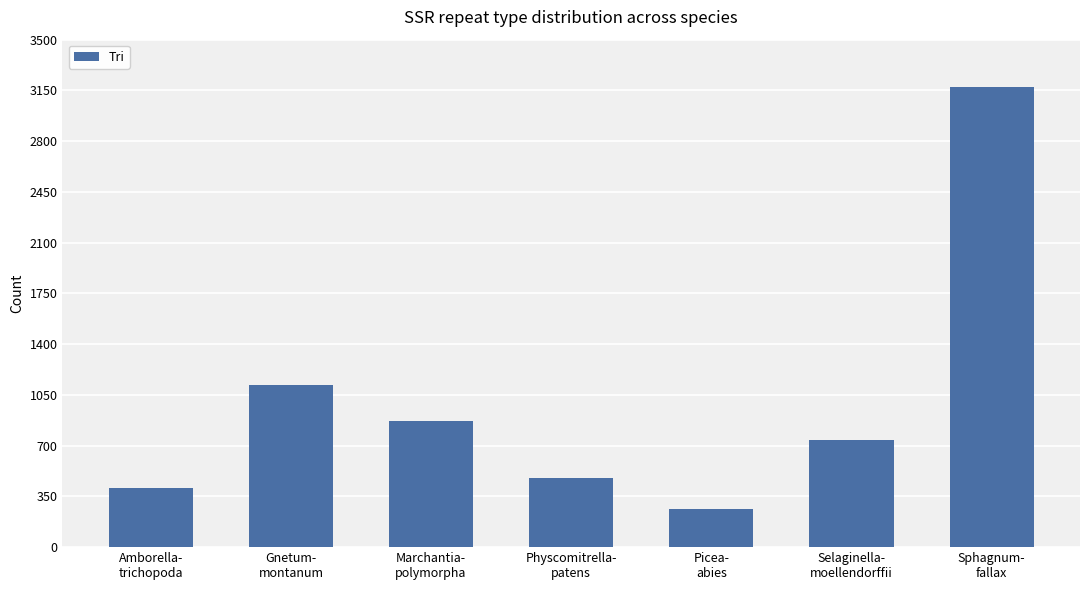

How many distinct data groups are displayed?

1